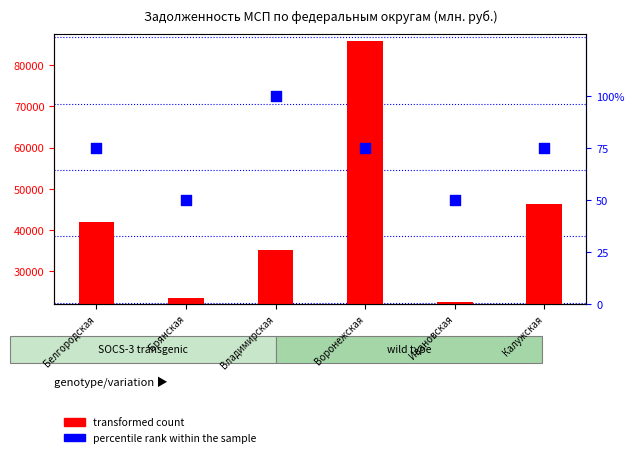

Which series has the largest total across all categories?

transformed count